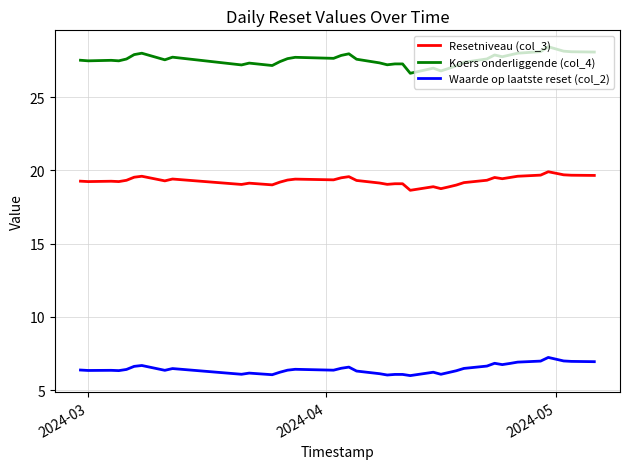

What is the highest value of the Koers onderliggende (col_4) series?

28.4